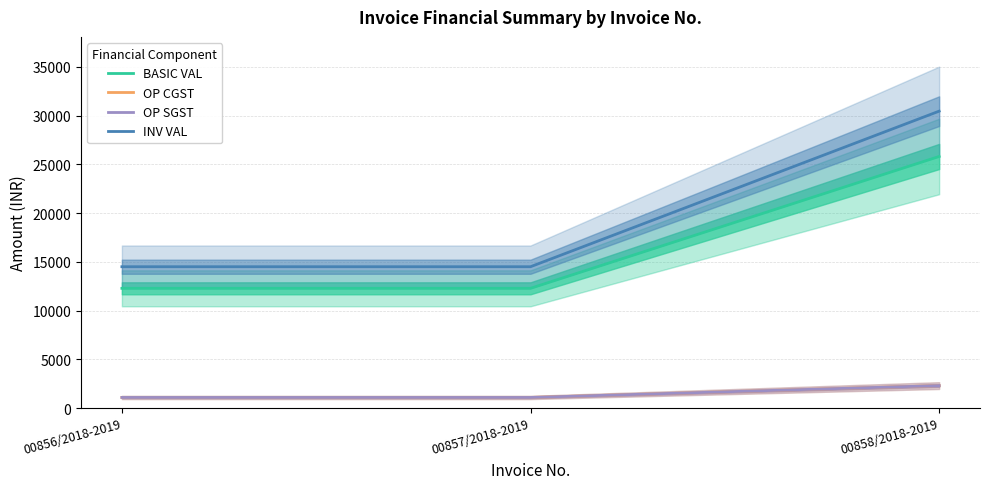

Is it true that BASIC VAL equals 25820.0 at 00858/2018-2019?

True